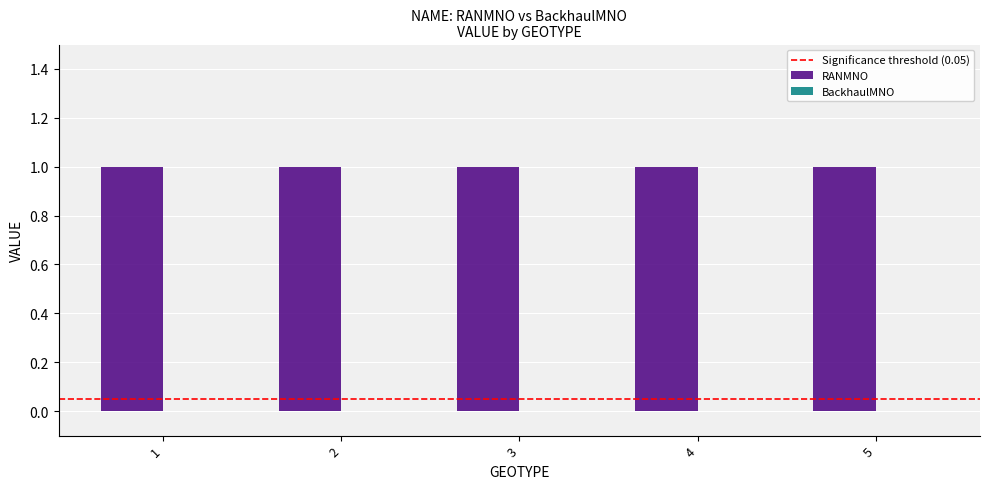

Reading left to right, transcribe all the data shown in this chart.

RANMNO: 1	1	1	1	1
BackhaulMNO: 0	0	0	0	0